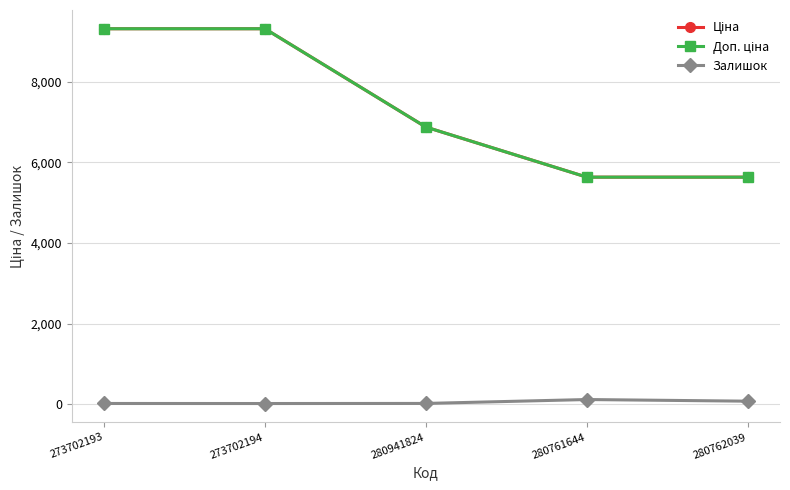

True or false: Ціна and Залишок cross at least once.

False